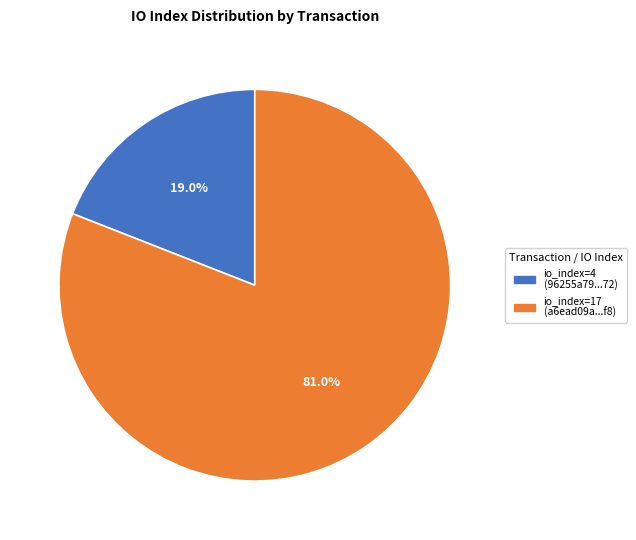

To the nearest percent, what is the average slice percentage?

50%